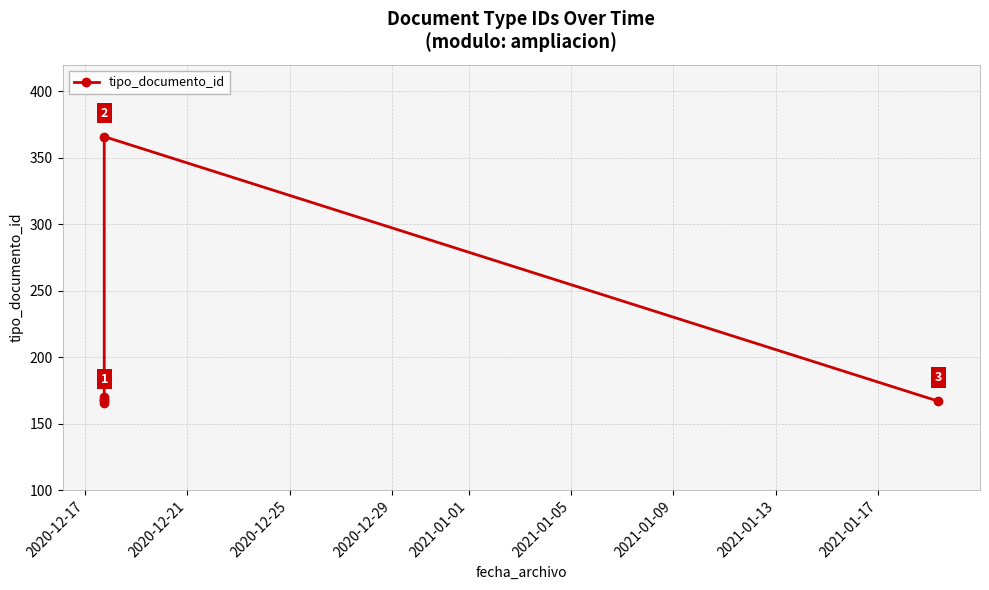

What is the smallest value displayed?

166